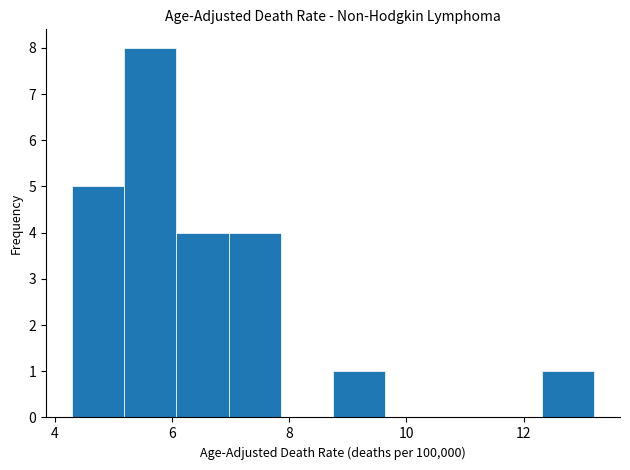

Over which range of the x-axis is the bar tallest?

5.2 to 6.0